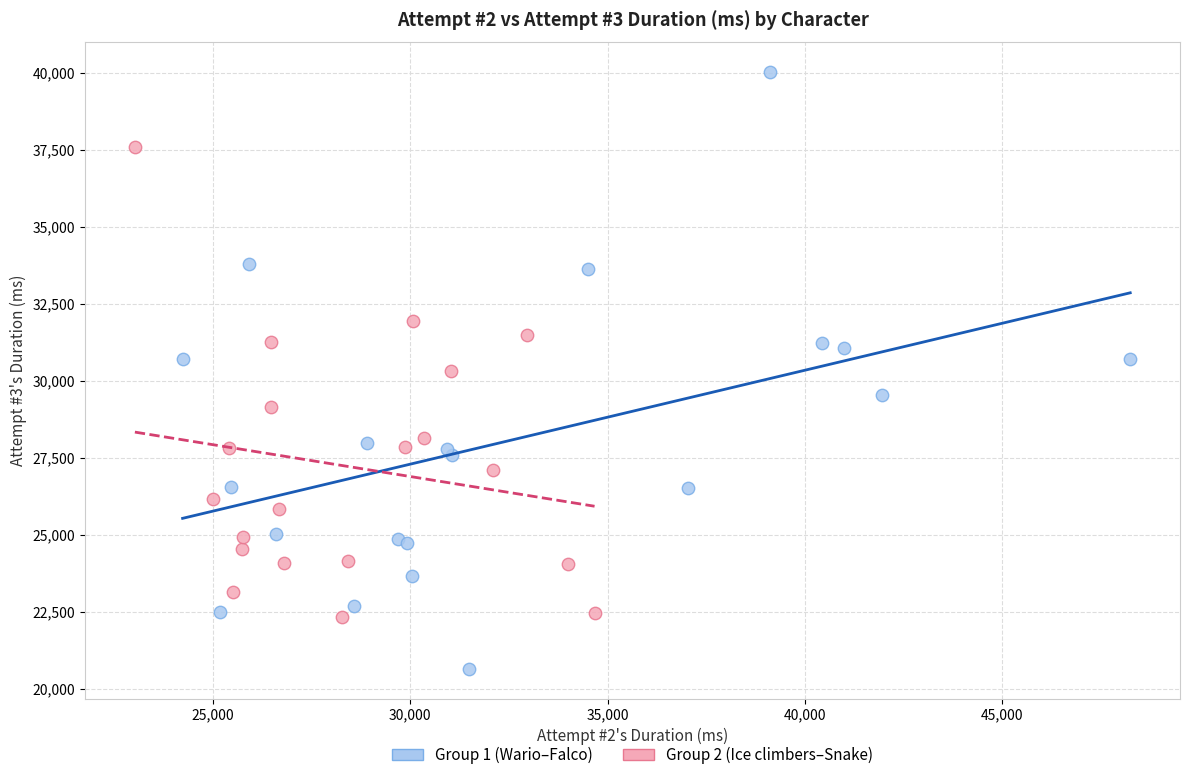

Which series has the widest spread of Y values?

Group 1 (Wario–Falco)